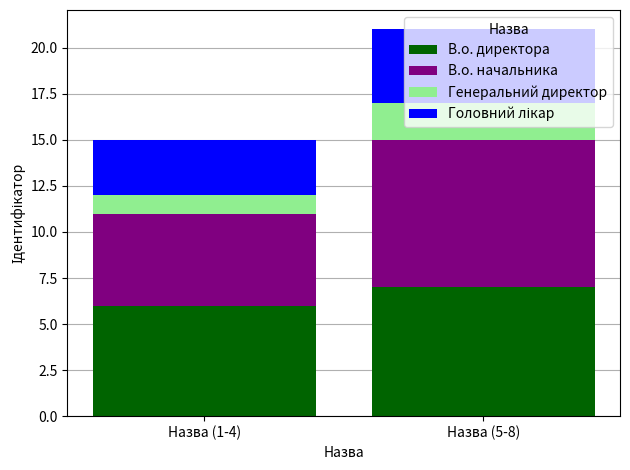

At which category is the sum across all series the highest?

Назва (5-8)